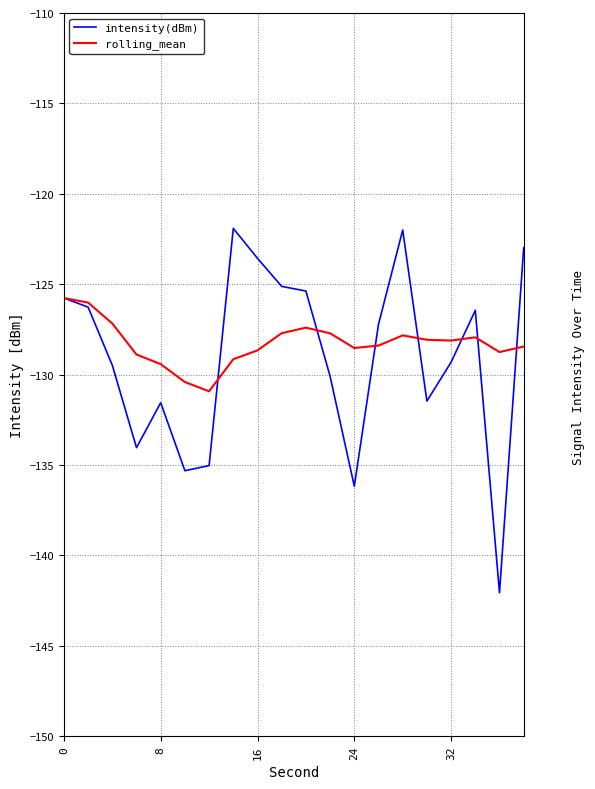

What is the maximum value for intensity(dBm)?

-121.9